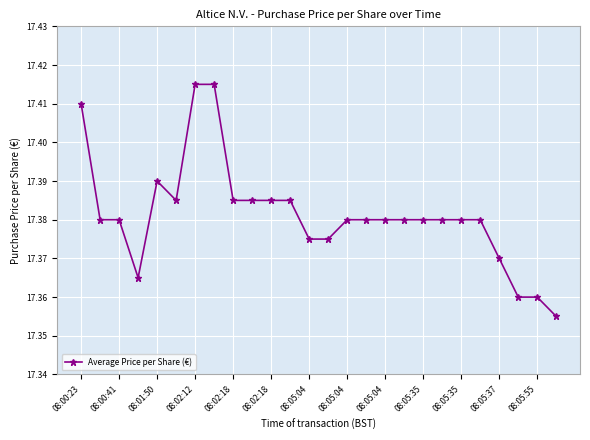

How many values are between 17 and 18?

26